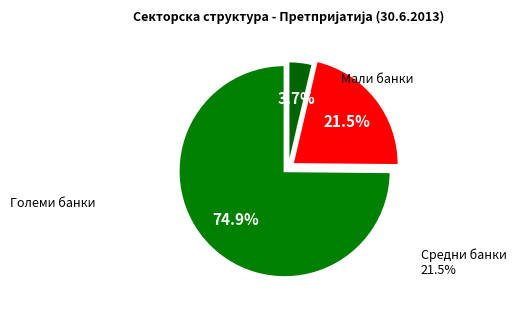

Count the number of slices in the pie.

3